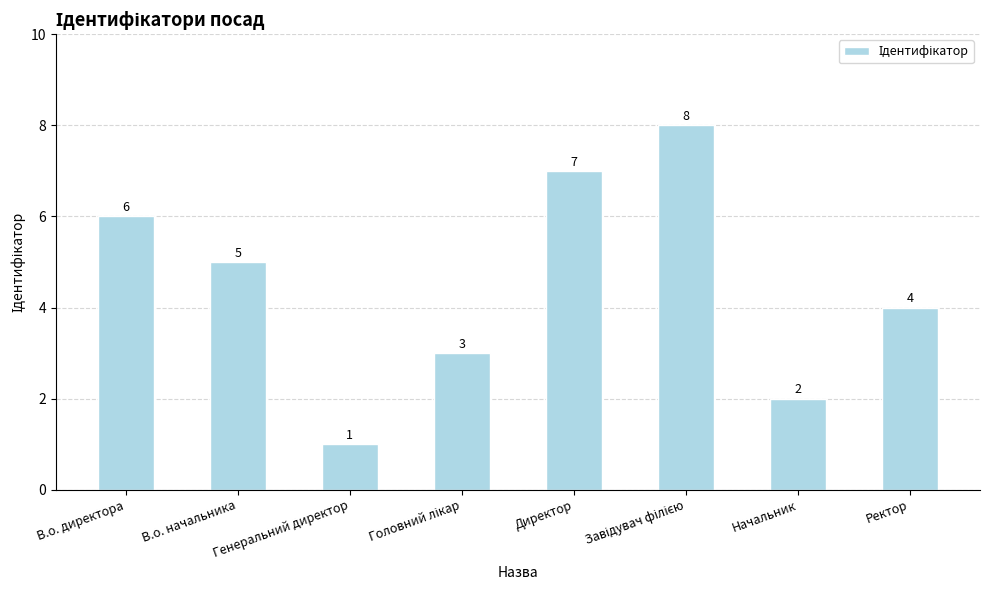

What is the label of the 2nd bar from the right?

Начальник